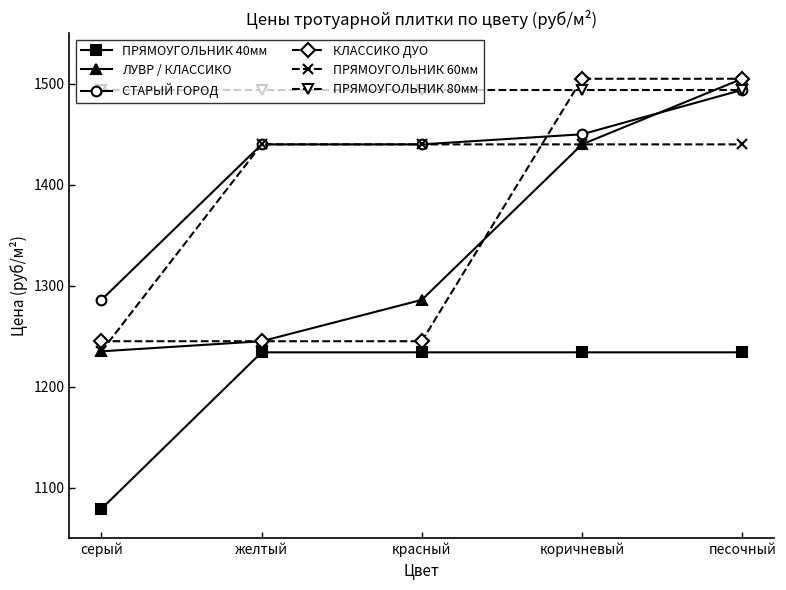

Which series has the largest range (max minus min)?

ЛУВР / КЛАССИКО